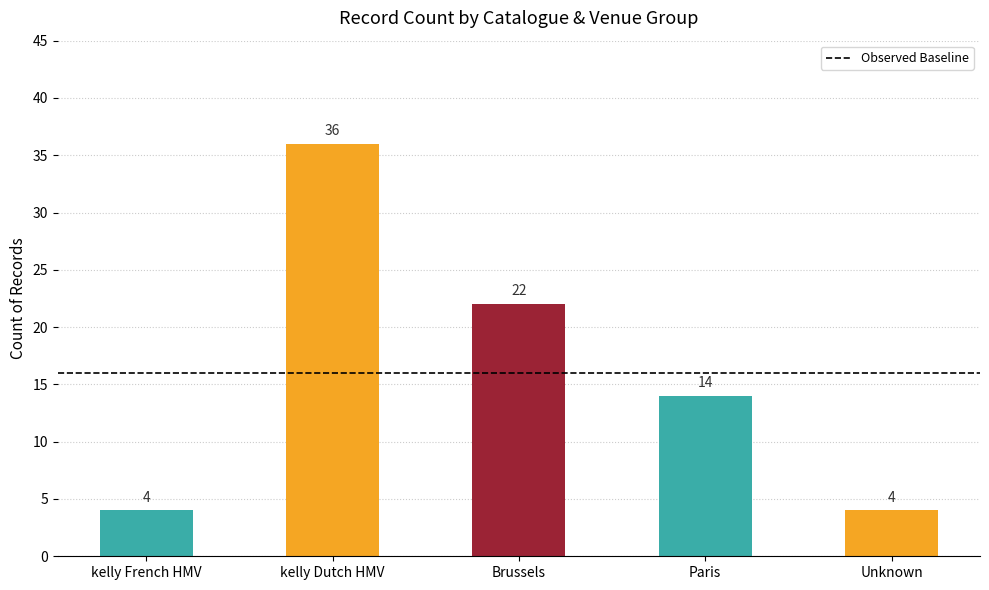

Reading left to right, extract all data points from this chart.

4	36	22	14	4